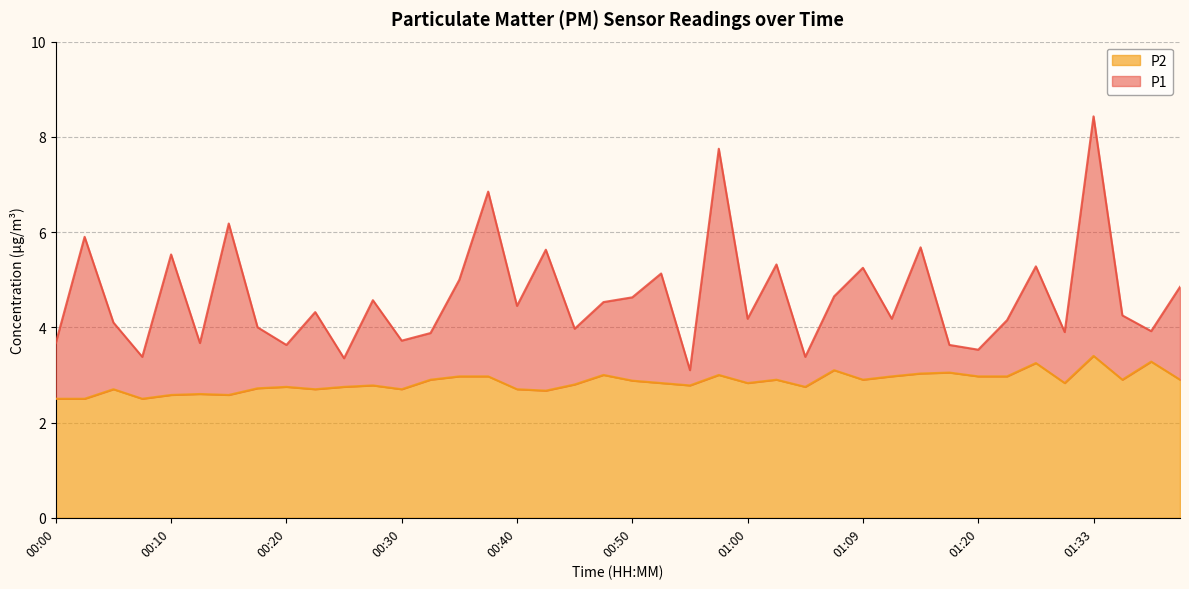

What is the sum of the P1 values at 00:02 and 01:39?

9.8